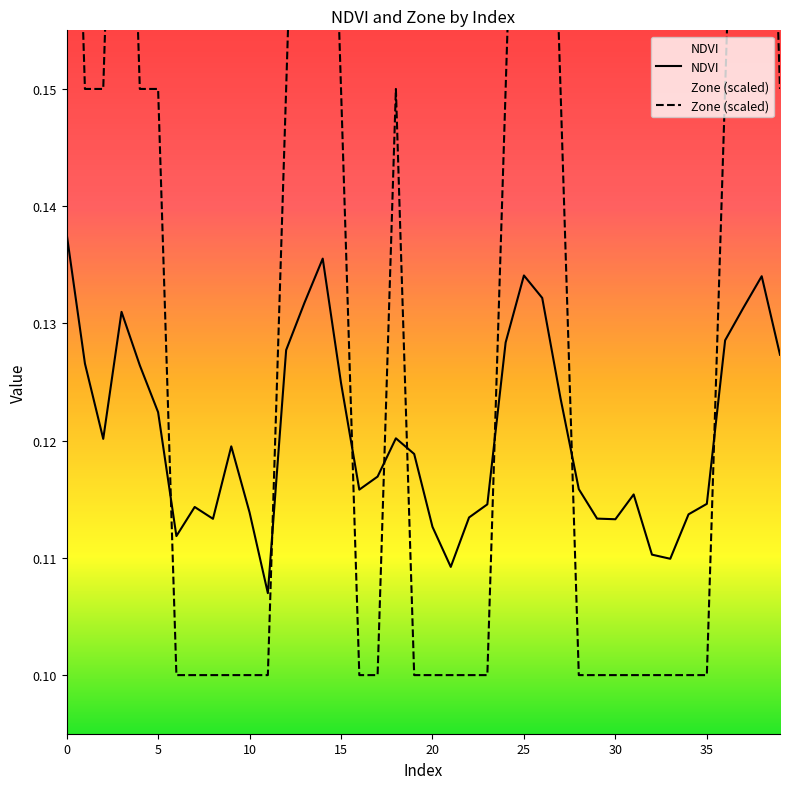

How many times do NDVI and Zone (scaled) cross each other?

8